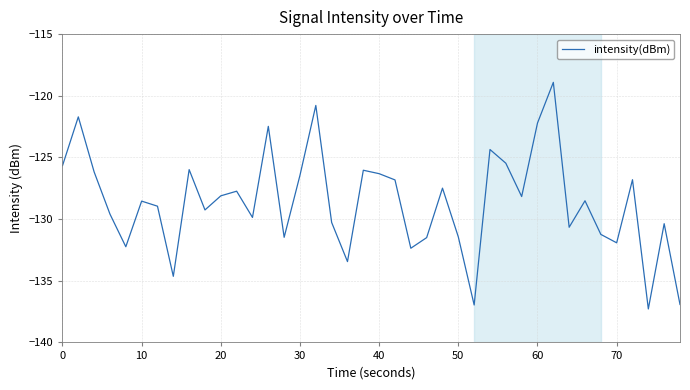

What is the difference between the second highest and second lowest values?

16.2